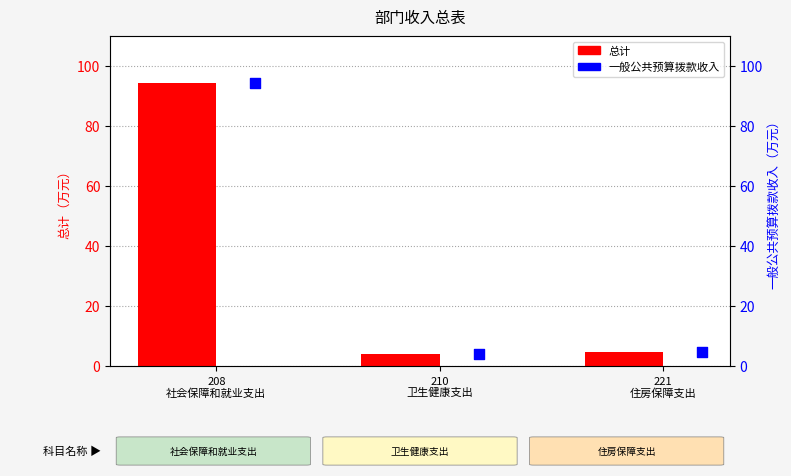

What are all the series names shown in the legend?

总计, 一般公共预算拨款收入